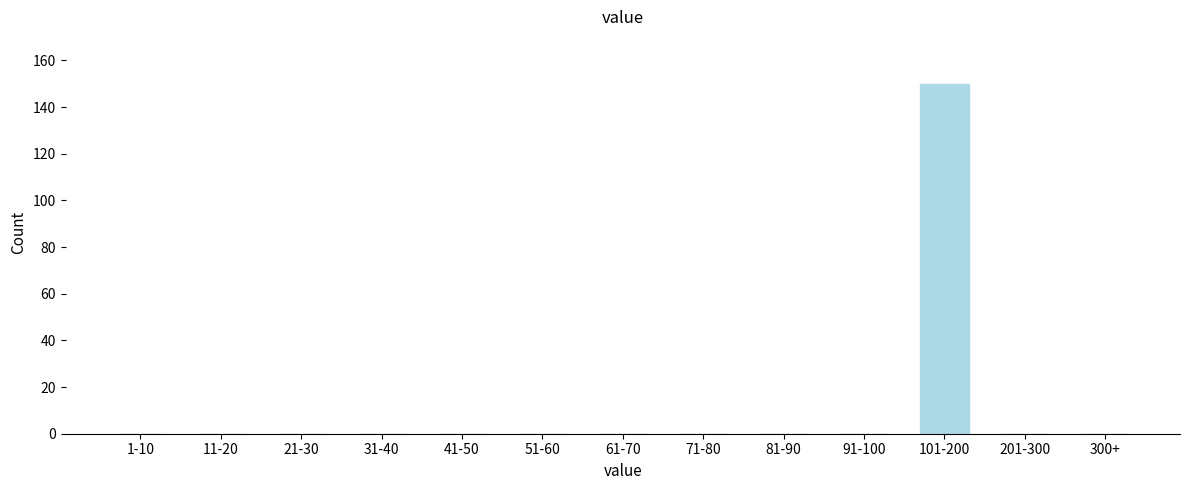

Reading right to left, extract all data points from this chart.

300+=0	201-300=0	101-200=150	91-100=0	81-90=0	71-80=0	61-70=0	51-60=0	41-50=0	31-40=0	21-30=0	11-20=0	1-10=0